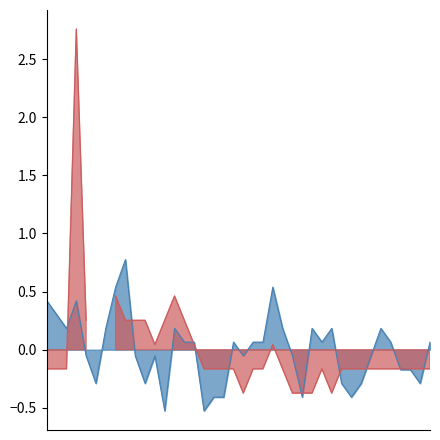

Reading right to left, extract all data points from this chart.

0.1	-0.3	-0.2	-0.2	0.1	0.2	-0.1	-0.3	-0.4	-0.3	0.2	0.1	0.2	-0.4	-0.1	0.2	0.5	0.1	0.1	-0.1	0.1	-0.4	-0.4	-0.5	0.1	0.1	0.2	-0.5	-0.1	-0.3	-0.1	0.8	0.5	0.2	-0.3	-0.1	0.4	0.2	0.3	0.4